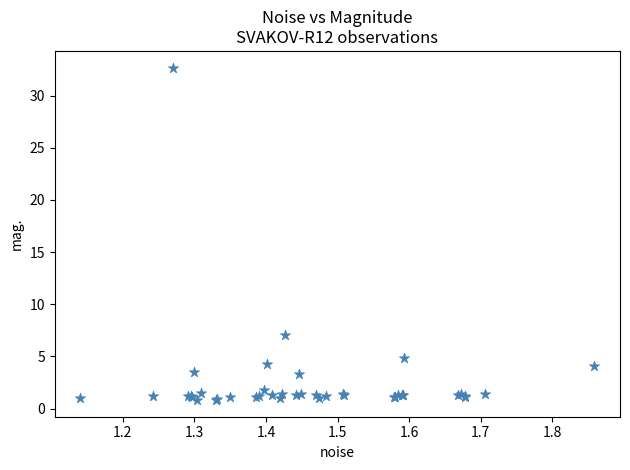

What Y value in the scatter plot is closest to 16?

7.1